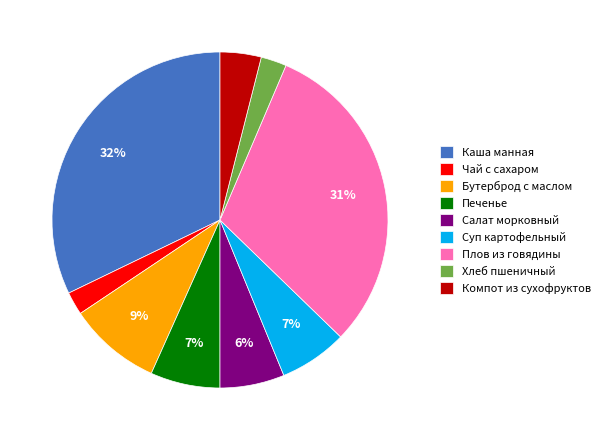

Is the sum of Суп картофельный and Компот из сухофруктов greater than half?

No